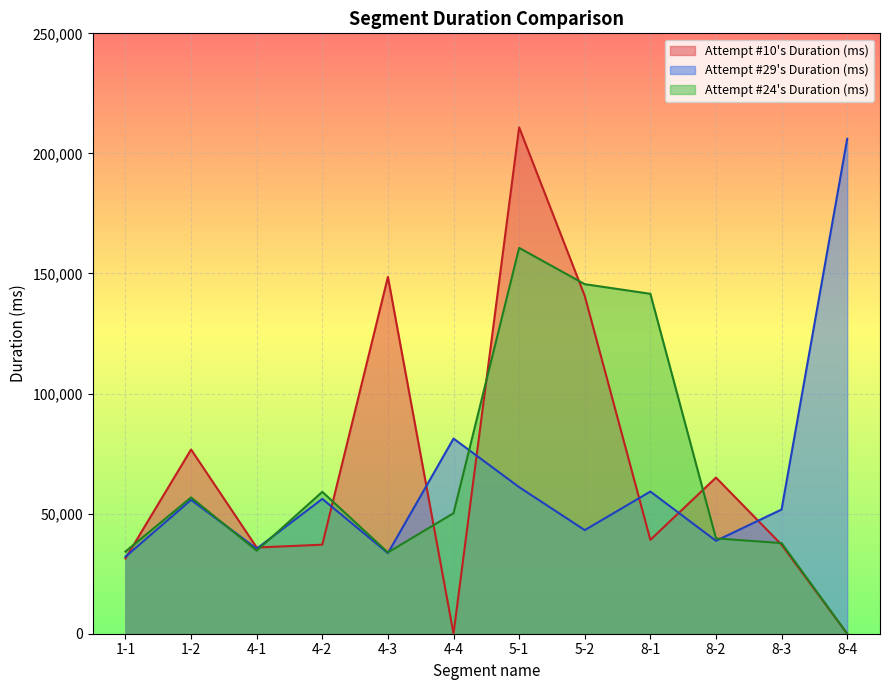

Which series has the largest total across all categories?

Attempt #10's Duration (ms)